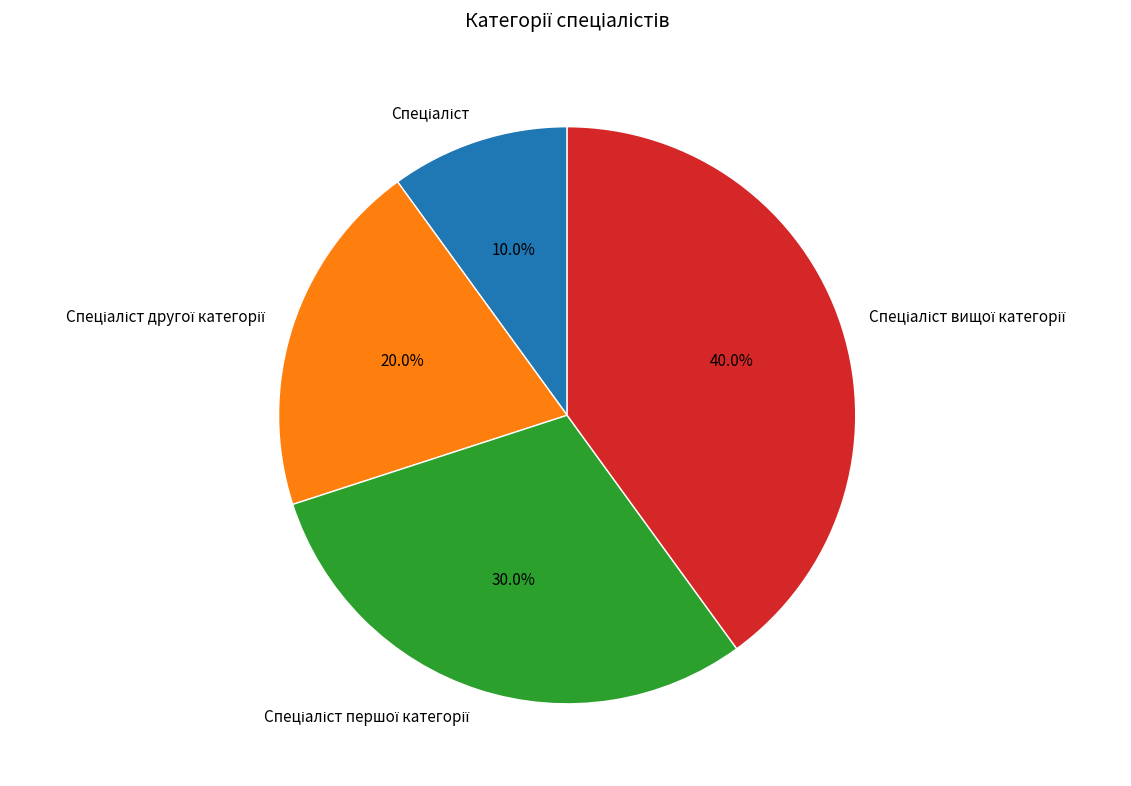

How many segments does this pie chart have?

4